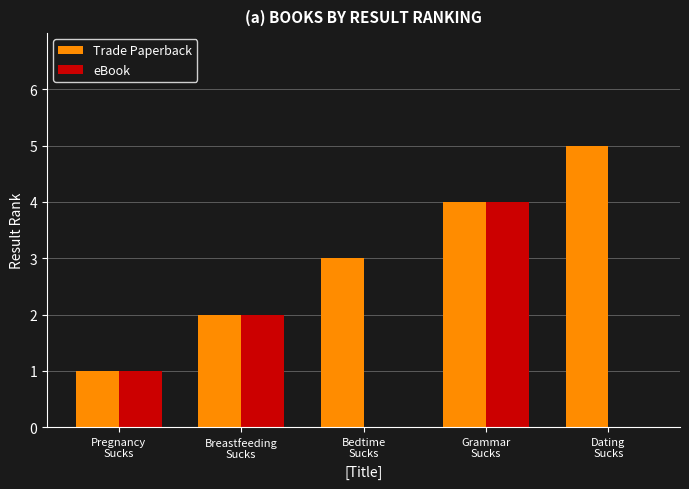

How many groups of bars are there?

5